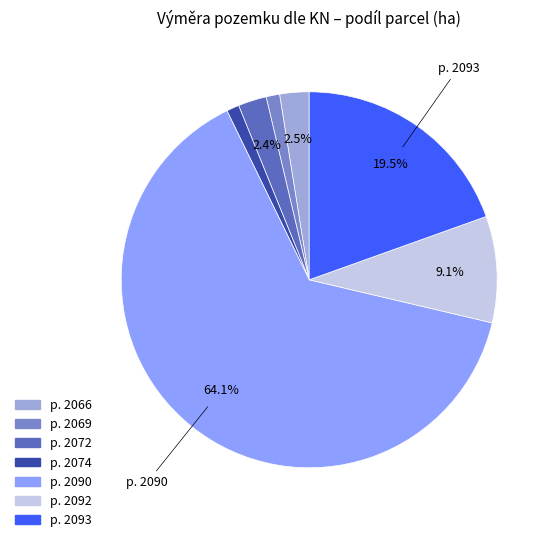

Does any single category account for the majority?

Yes